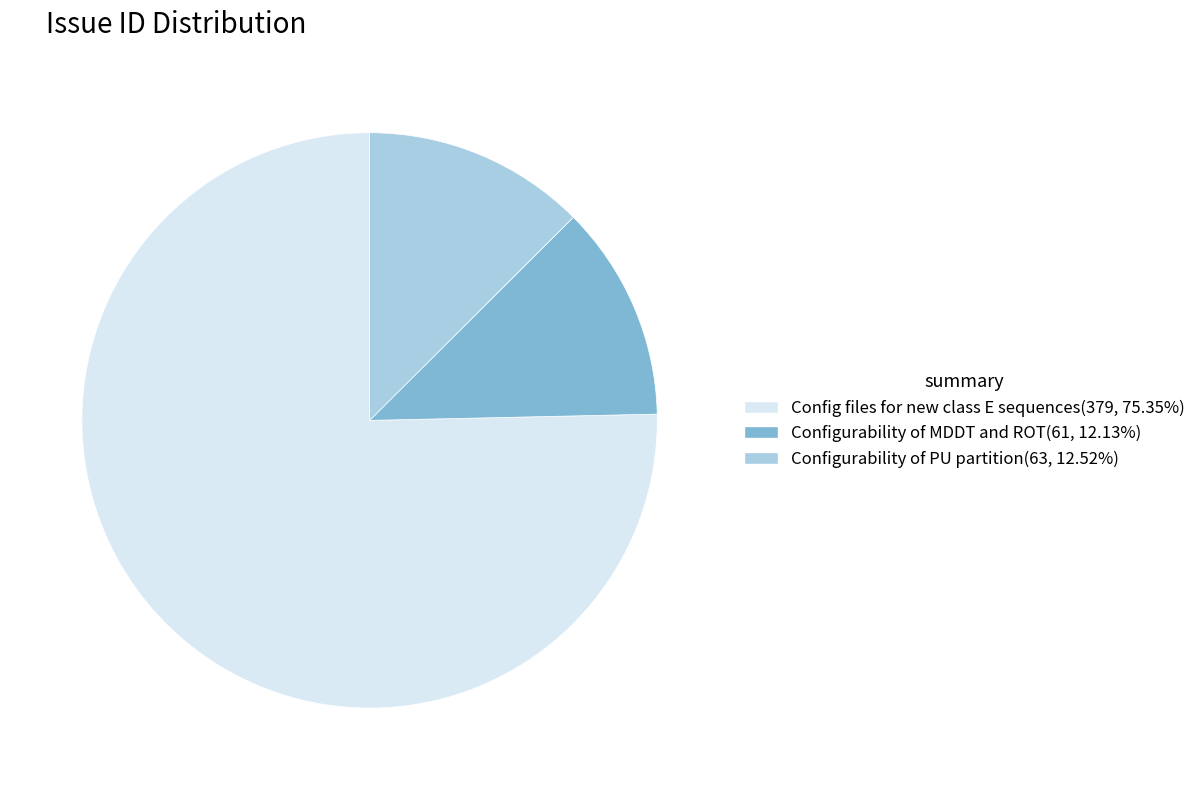

Is the sum of Config files for new class E sequences(379, 75.35%) and Configurability of MDDT and ROT(61, 12.13%) greater than half?

Yes